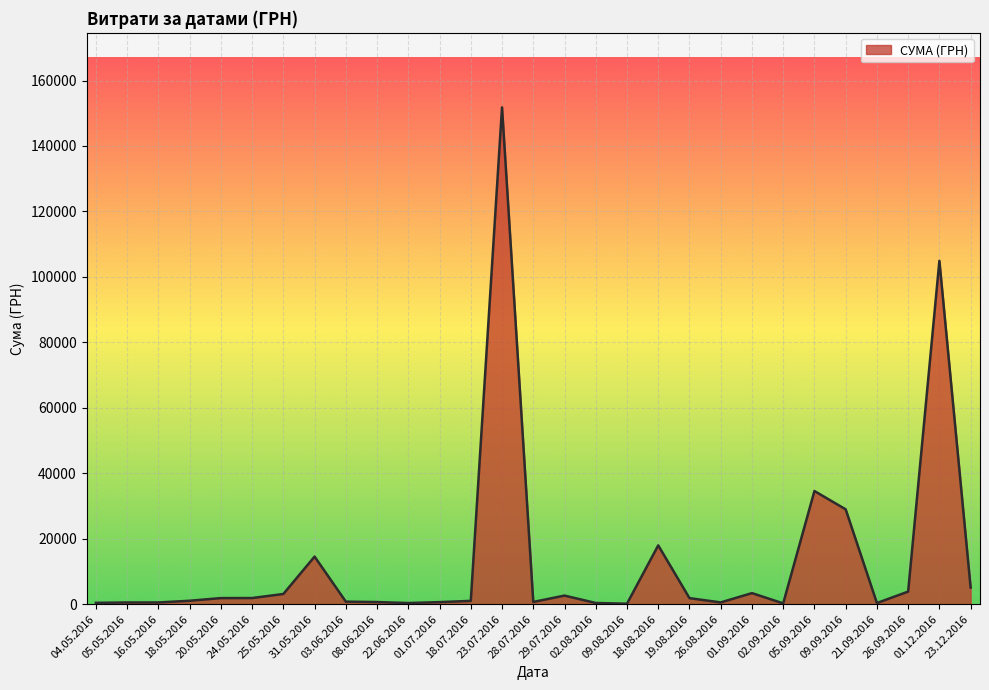

Does the chart have visible grid lines?

Yes